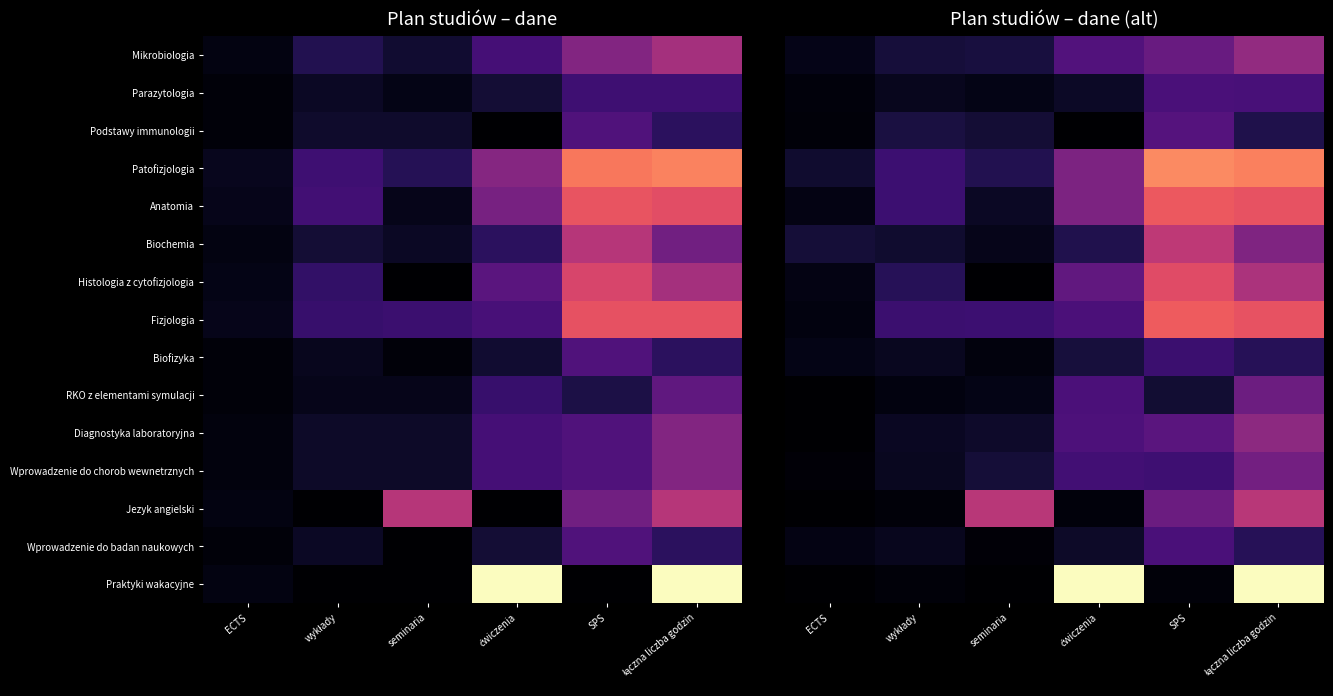

Where is Biofizyka nearest to the value 13?

ćwiczenia